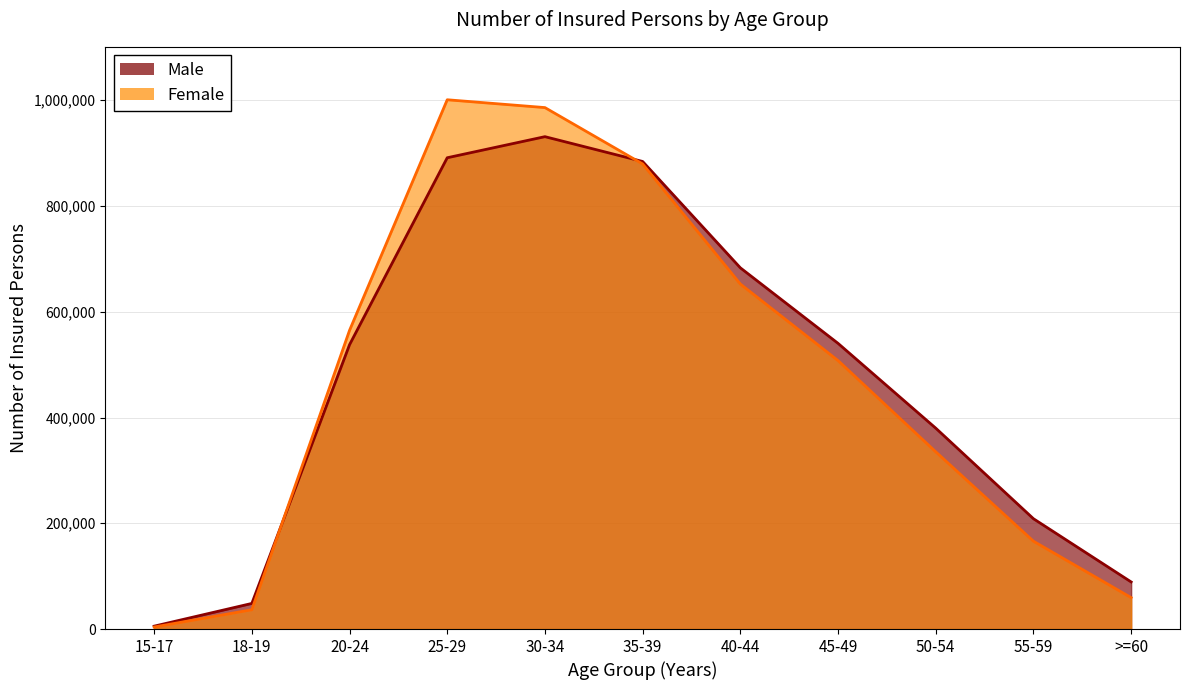

Between 20-24 and 30-34, which is larger?

30-34